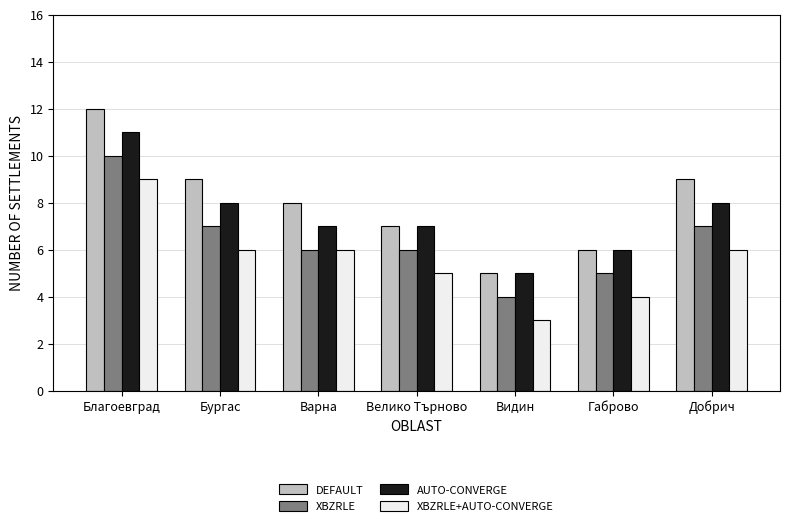

Are the bars horizontal?

No